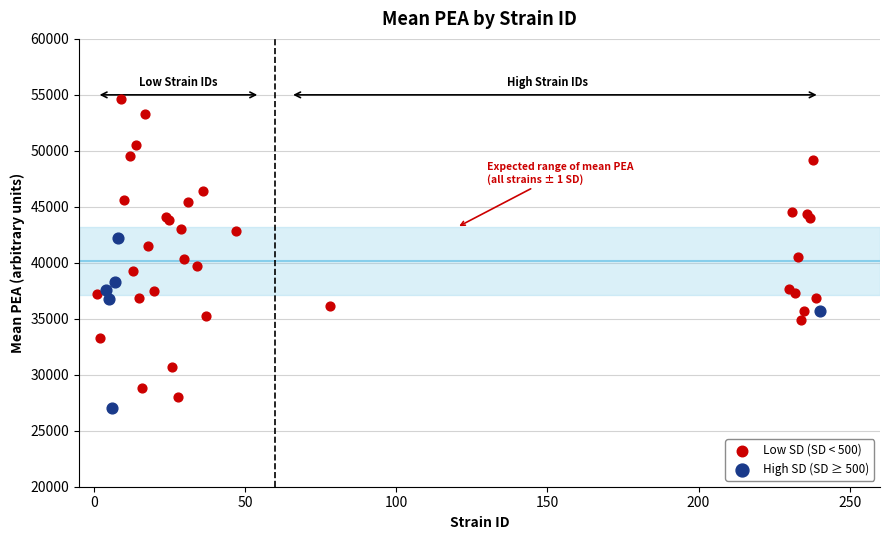

Which series reaches the maximum Y coordinate?

Low SD (SD < 500)